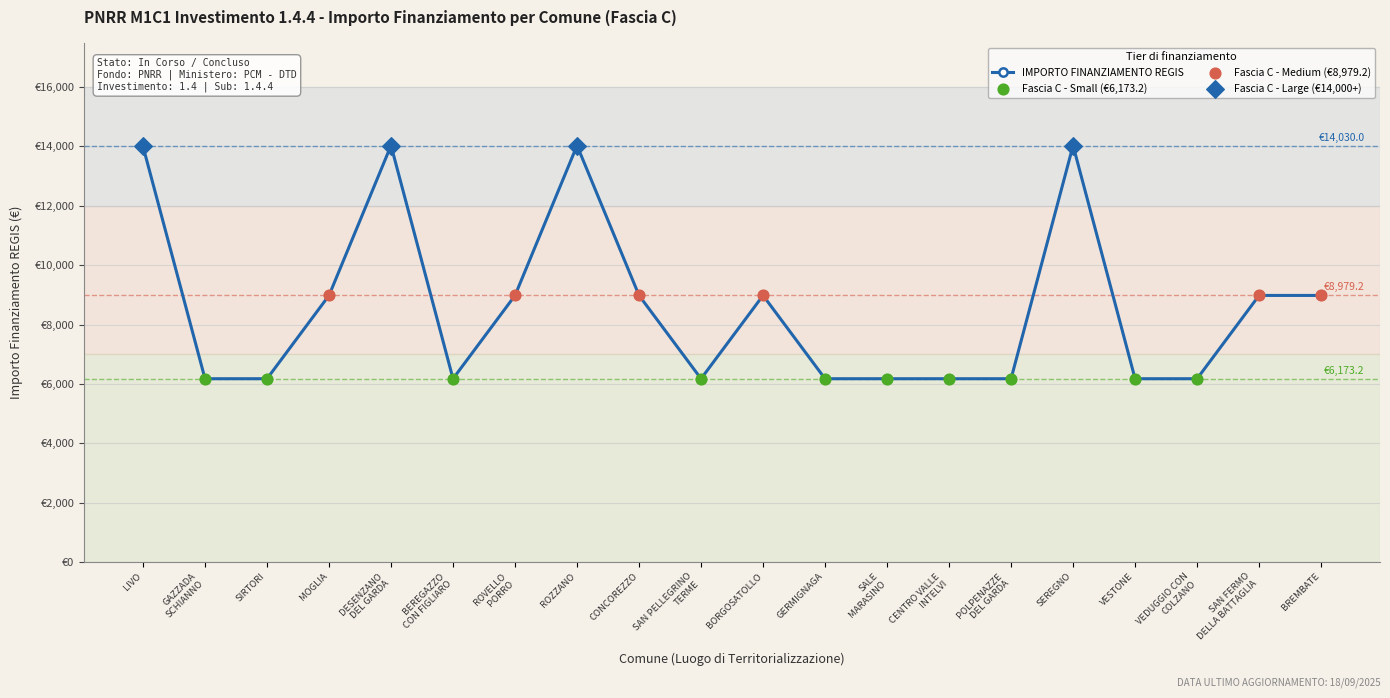

Between GERMIGNAGA and DESENZANO
DEL GARDA, which is larger?

DESENZANO
DEL GARDA